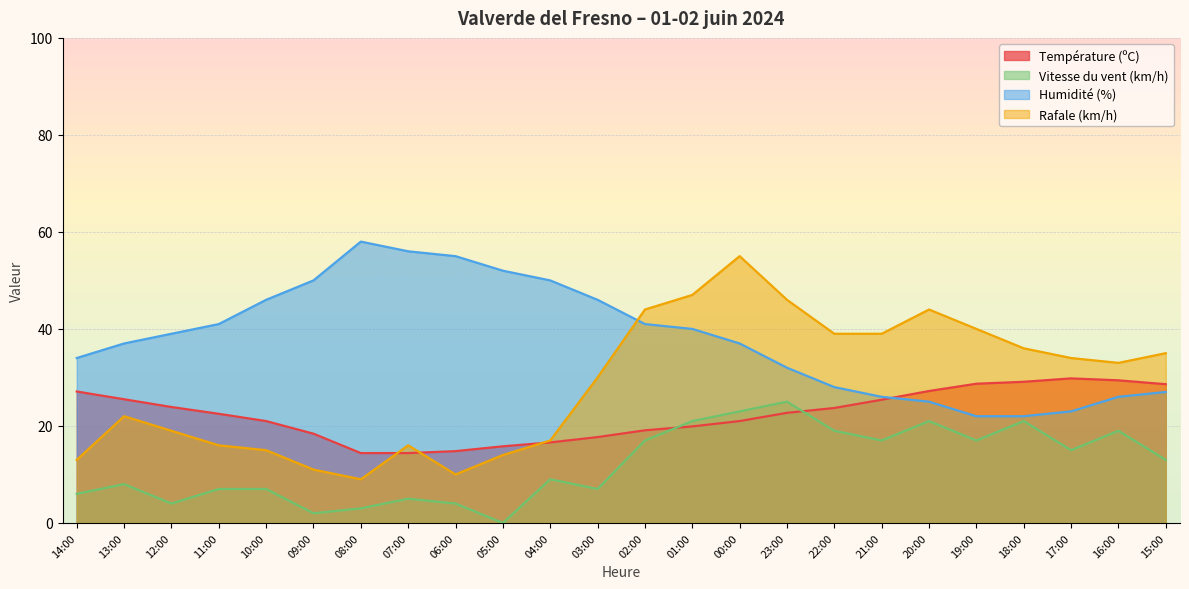

What position from the left is 01:00?

14